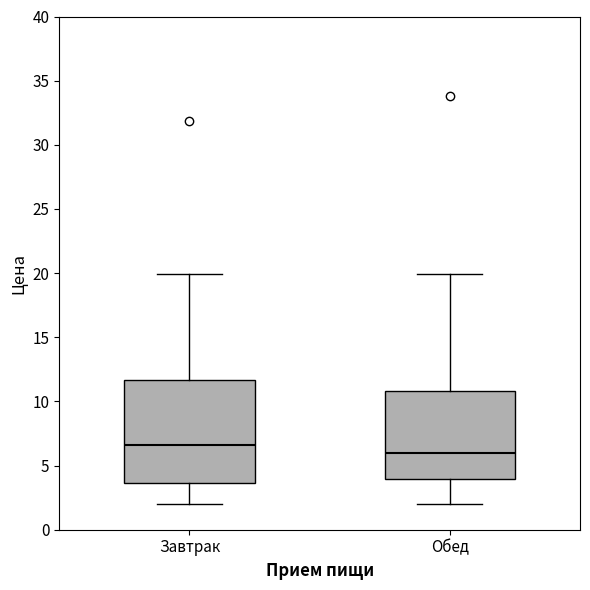

Which box's median line is the highest?

Завтрак